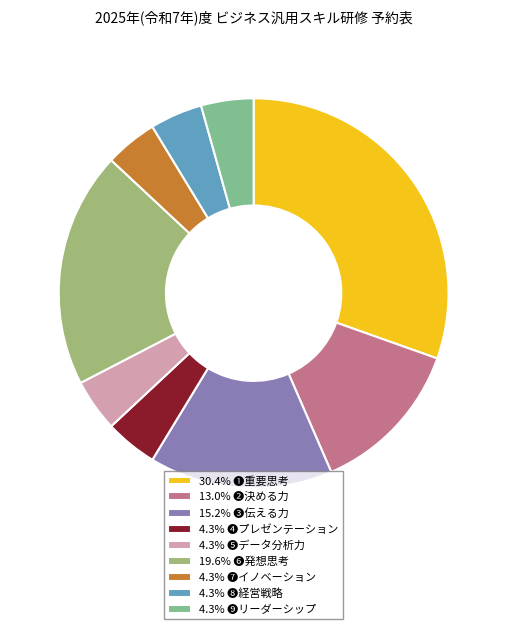

Is 4.3% ❹プレゼンテーション the majority of the pie?

No